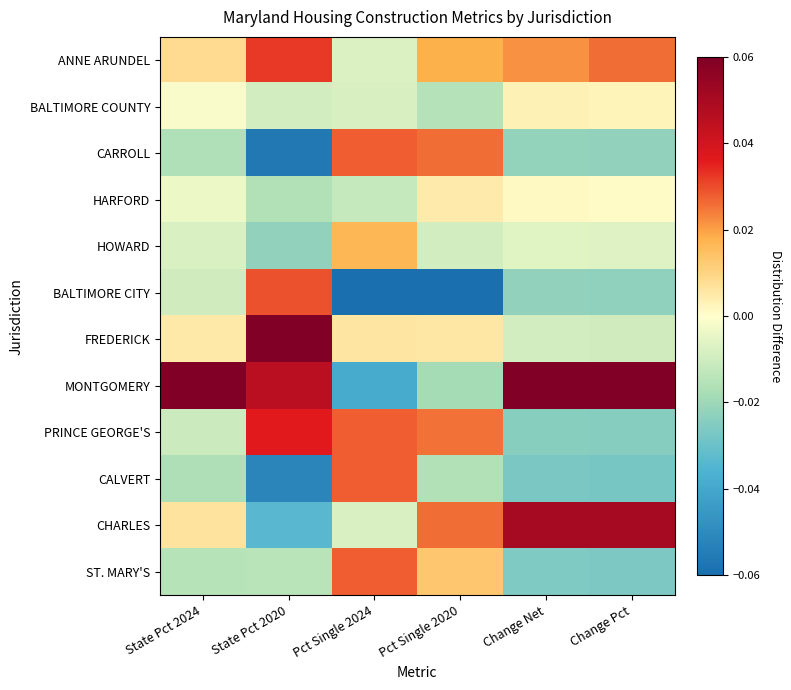

At which category does the chart reach its peak across all series?

State Pct 2024